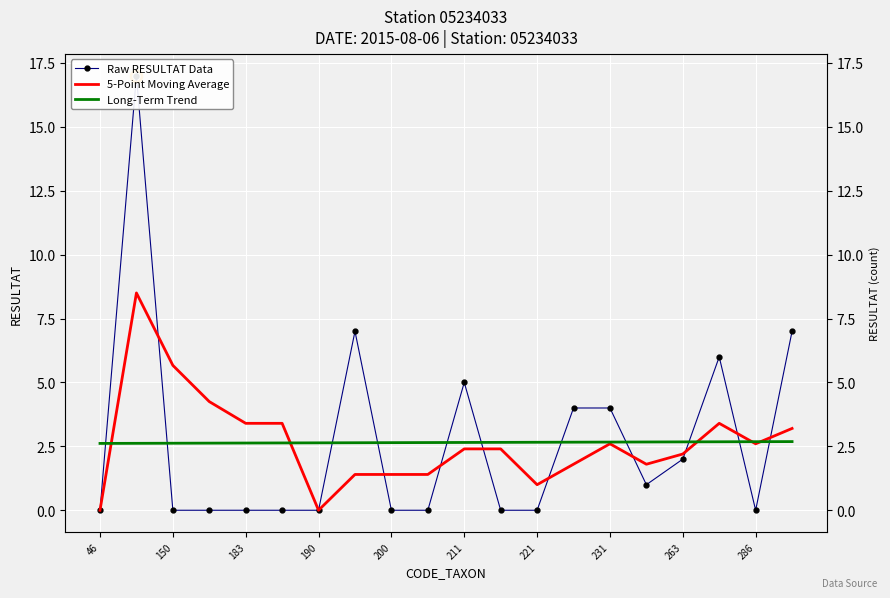

Is it true that Long-Term Trend equals 2.6 at 150?

True